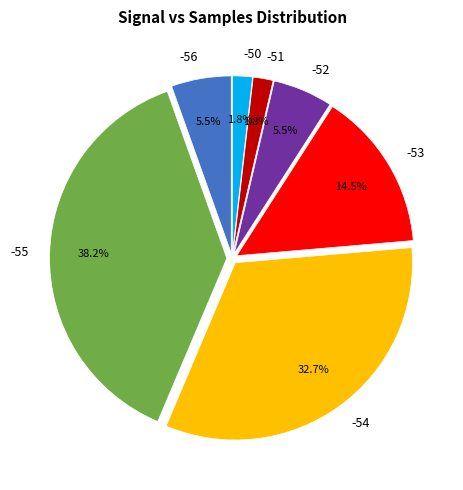

Is the sum of -53 and -52 greater than half?

No